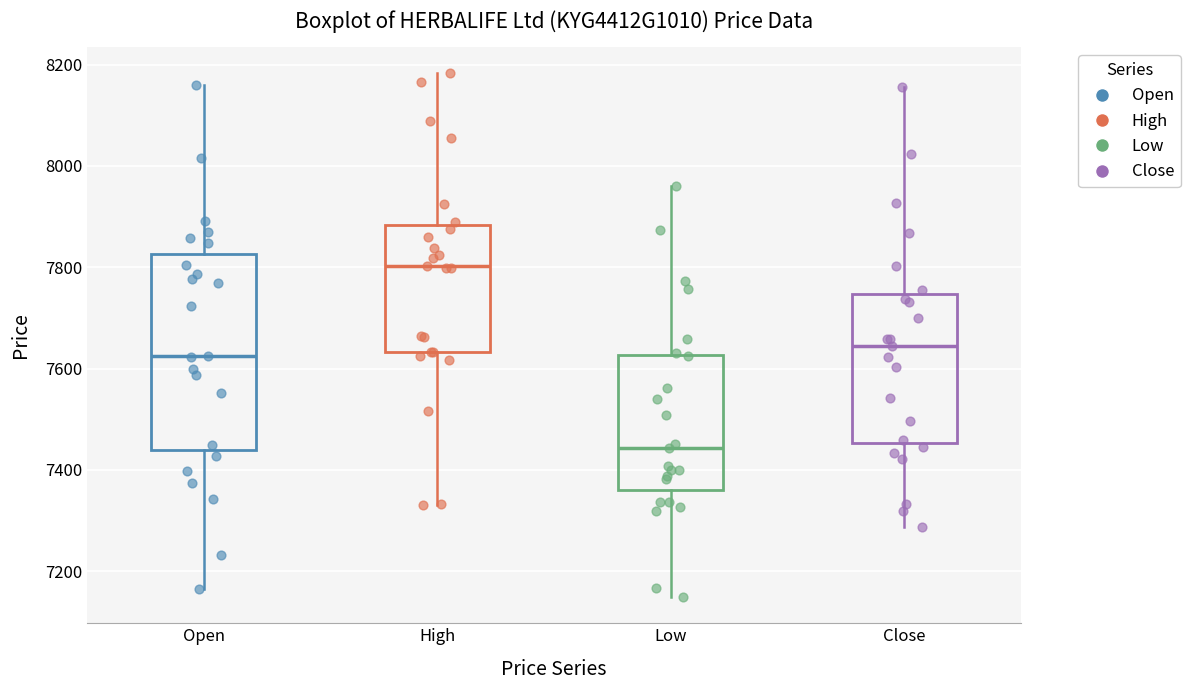

Comparing the boxes themselves (not the whiskers), which one is the tallest?

Open